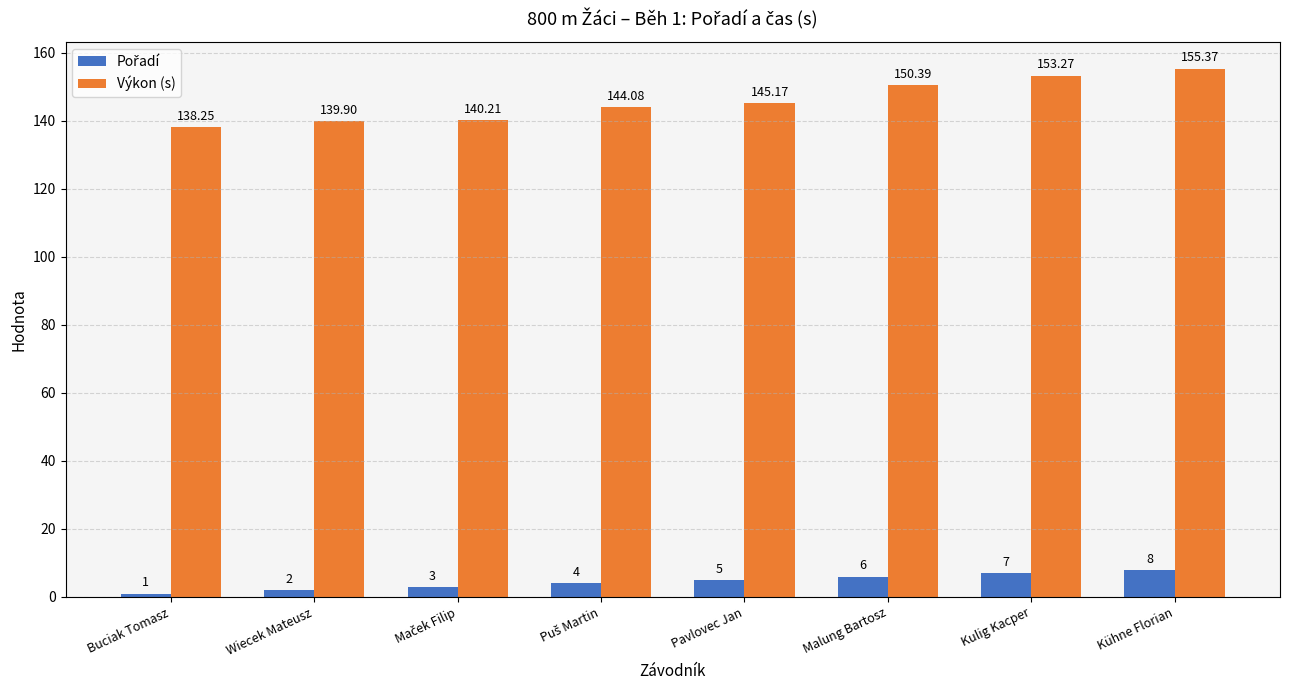

Where is Výkon (s) nearest to the value 146?

Pavlovec Jan